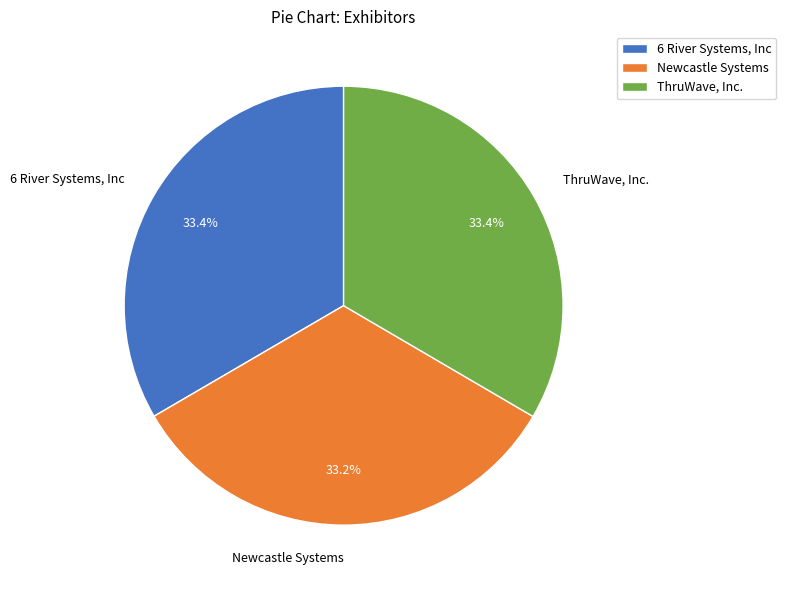

To the nearest percent, what portion does Newcastle Systems represent?

33%